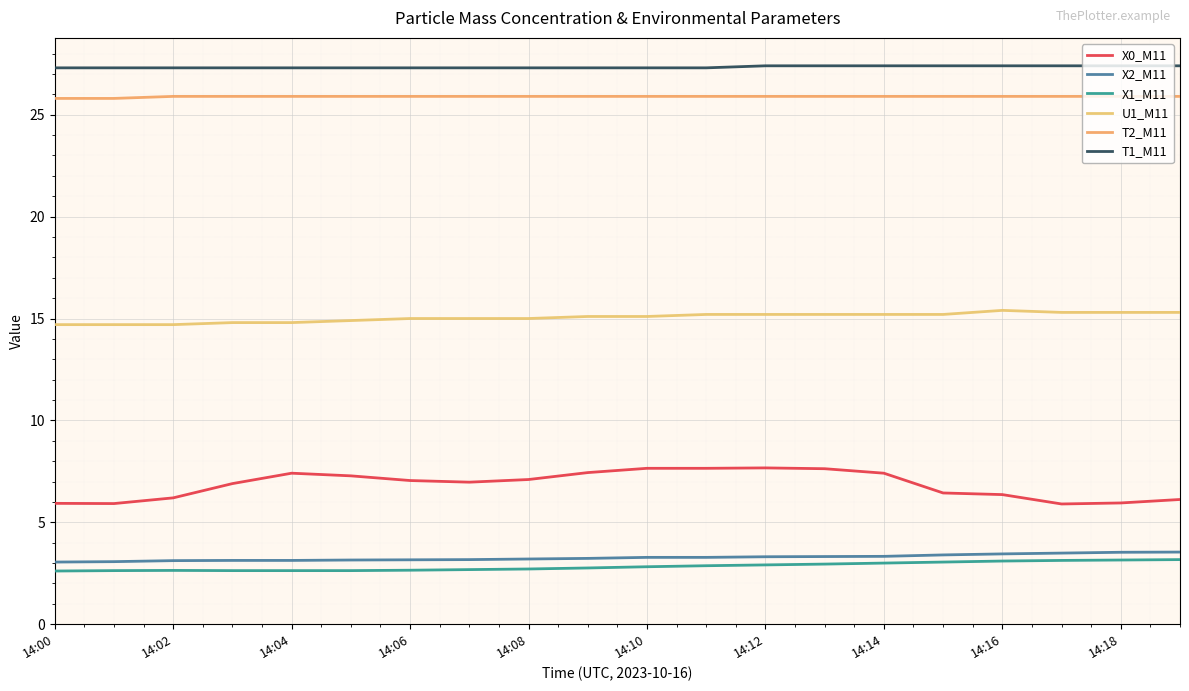

Does the chart display data point markers on the line(s)?

No